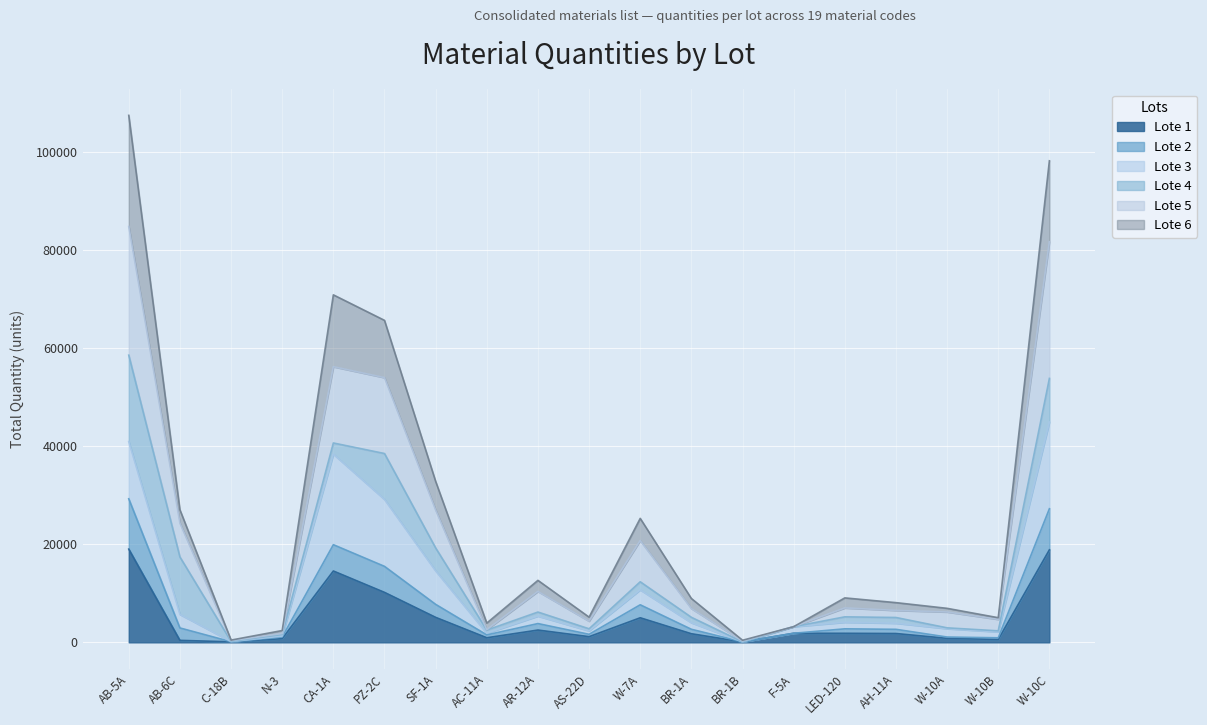

Which category has the lowest value in the Lote 1 series?

BR-1B